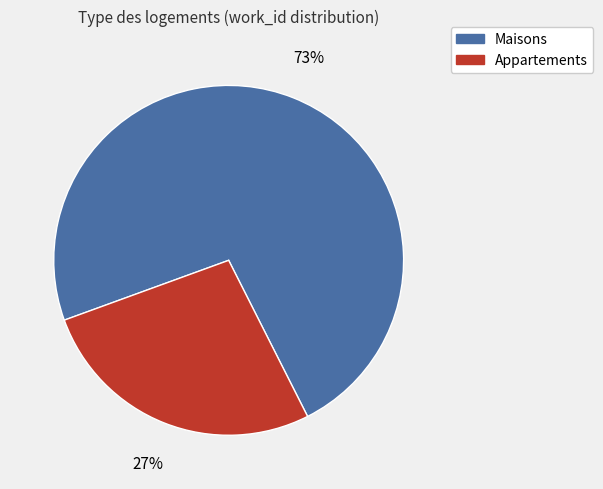

True or false: Maisons accounts for 85% of the total.

False